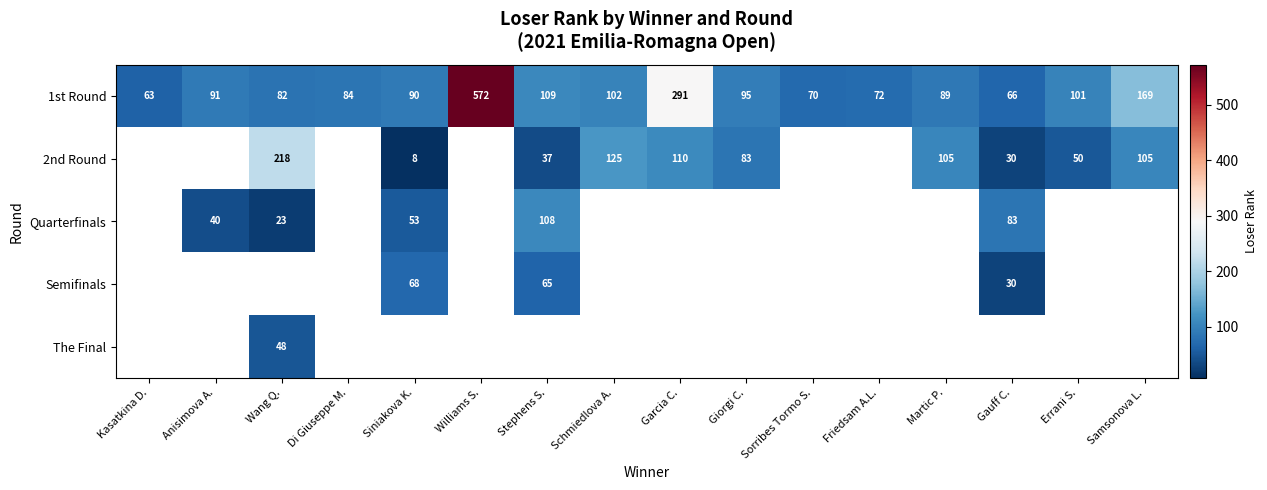

What is the difference between the second highest and minimum values in the 1st Round series?

228